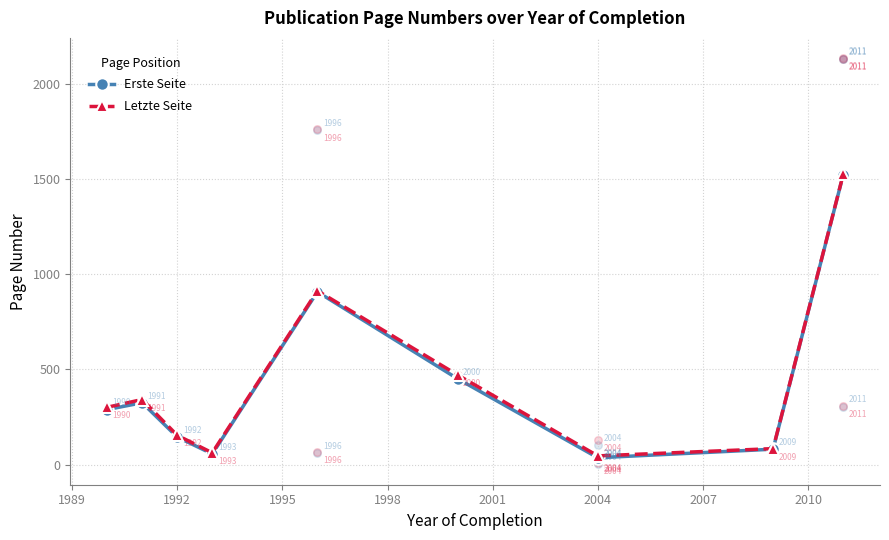

Which series reaches the maximum Y coordinate?

Letzte Seite